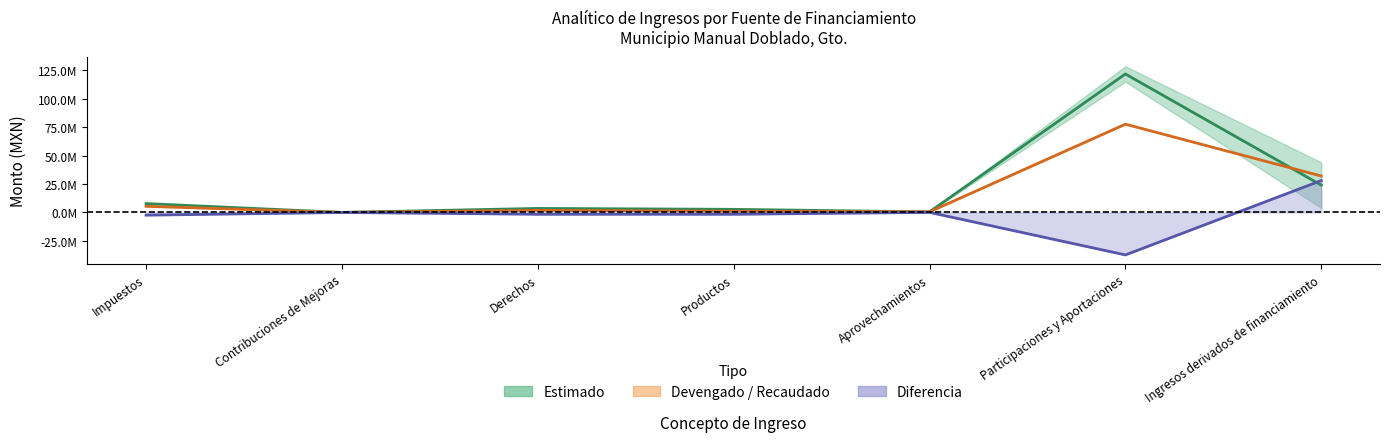

Where is Modificado nearest to the value 38814474?

Ingresos derivados de financiamiento